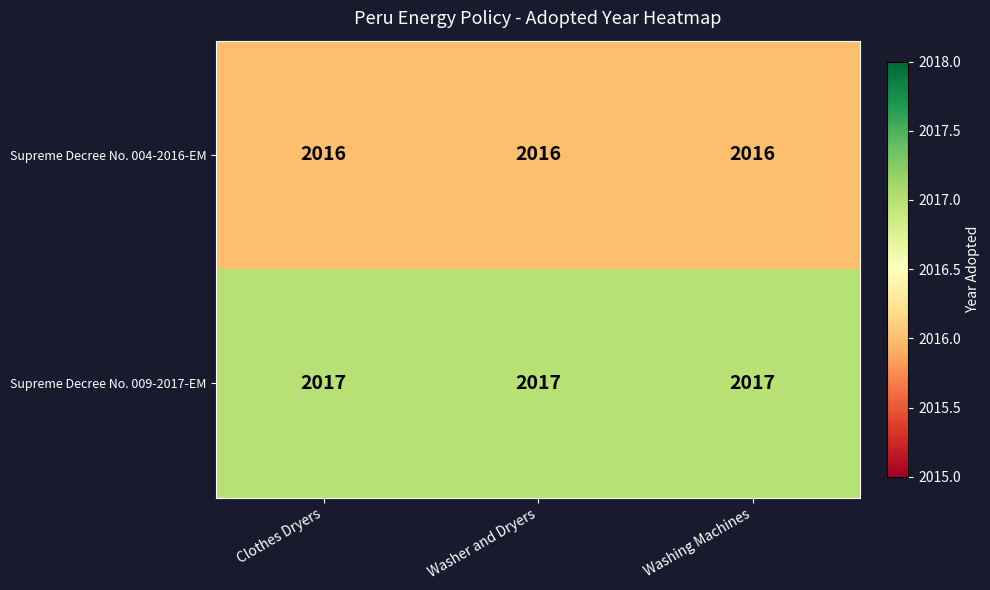

At how many categories does at least one series exceed 2016?

3